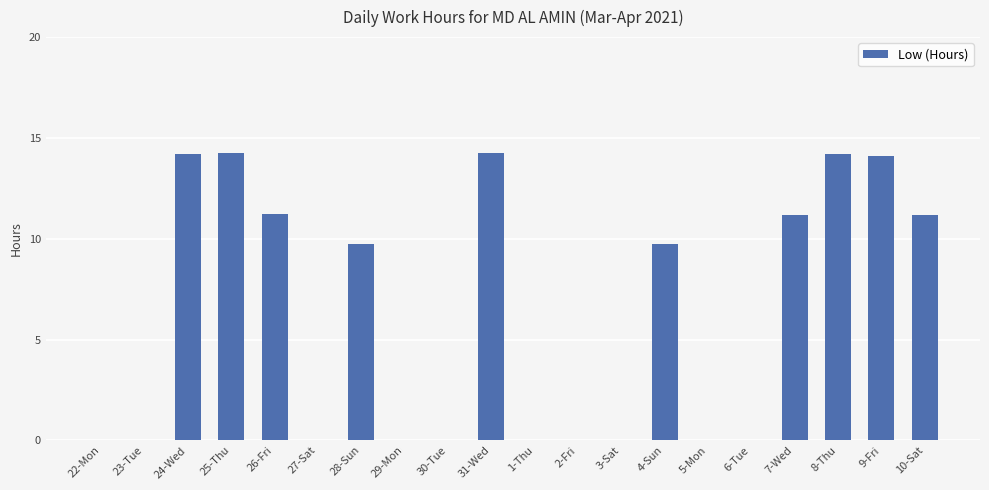

At which label does the data first exceed 9?

24-Wed